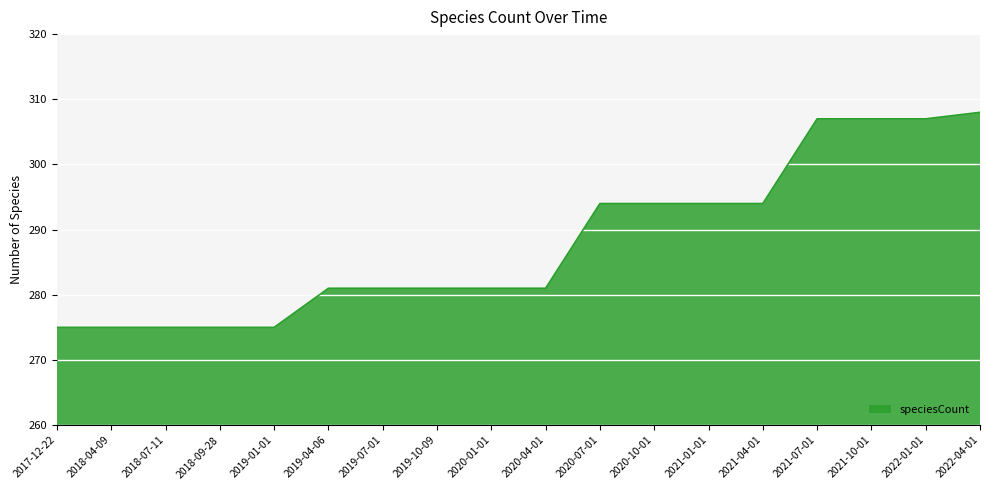

What position from the left is 2021-04-01?

14